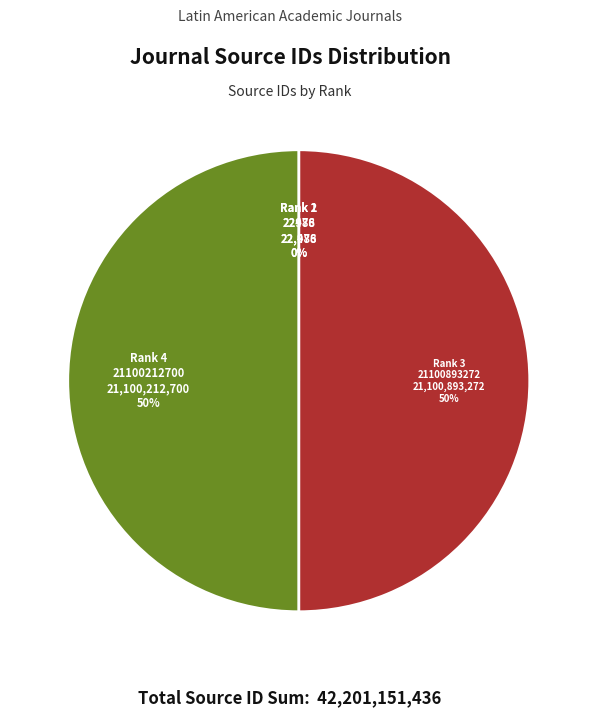

The Rank 4 21100212700 slice represents 56% of the pie. True or false?

False